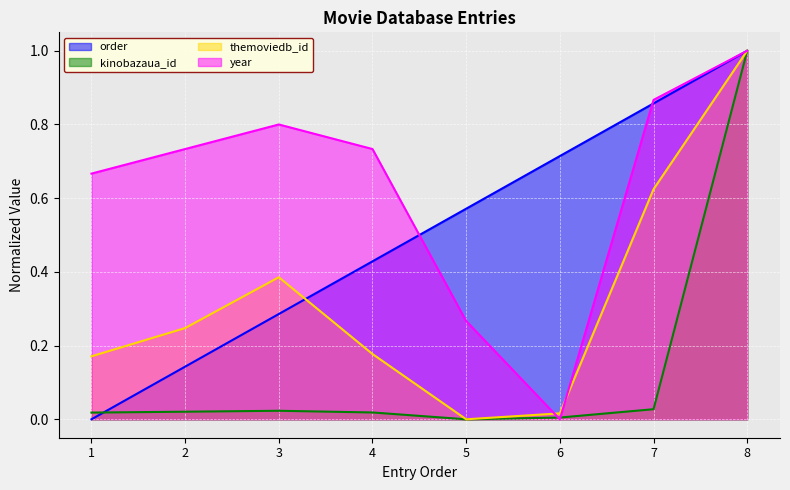

True or false: kinobazaua_id has more than 1 points higher than both neighbors.

False